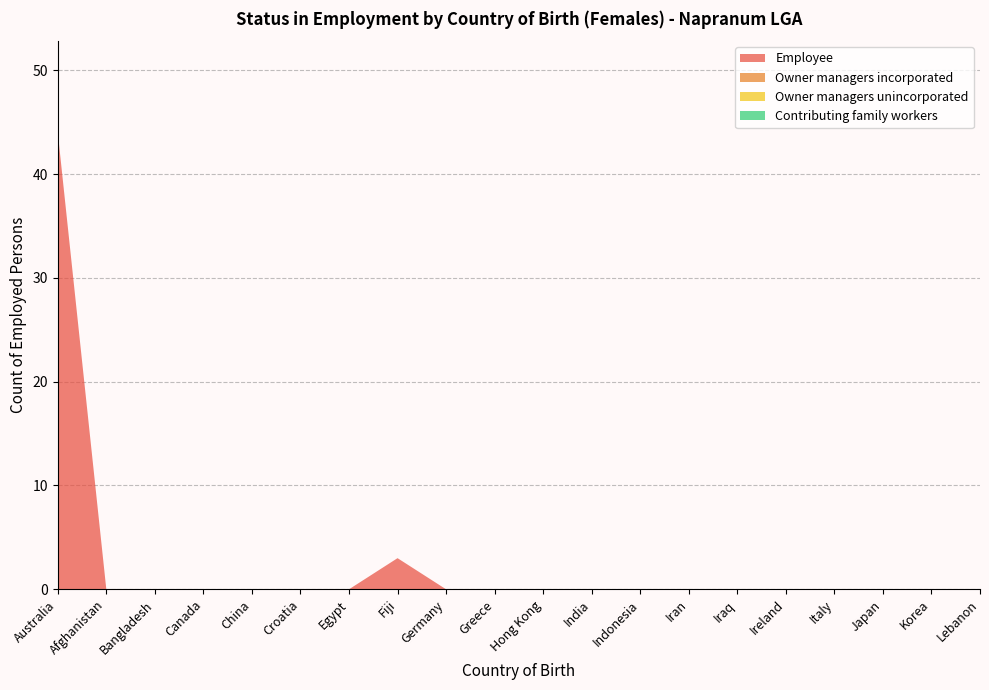

Reading left to right, what are all the values shown in this chart?

Employee: 44	0	0	0	0	0	0	3	0	0	0	0	0	0	0	0	0	0	0	0
Owner managers incorporated: 0	0	0	0	0	0	0	0	0	0	0	0	0	0	0	0	0	0	0	0
Owner managers unincorporated: 0	0	0	0	0	0	0	0	0	0	0	0	0	0	0	0	0	0	0	0
Contributing family workers: 0	0	0	0	0	0	0	0	0	0	0	0	0	0	0	0	0	0	0	0